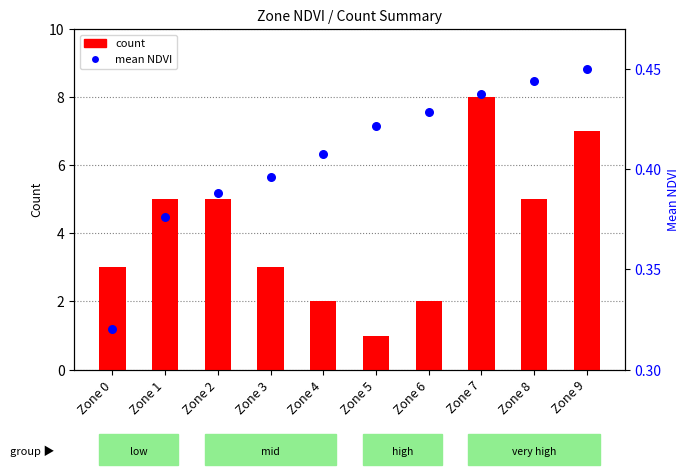

What is the total value across all series at Zone 0?

3.3